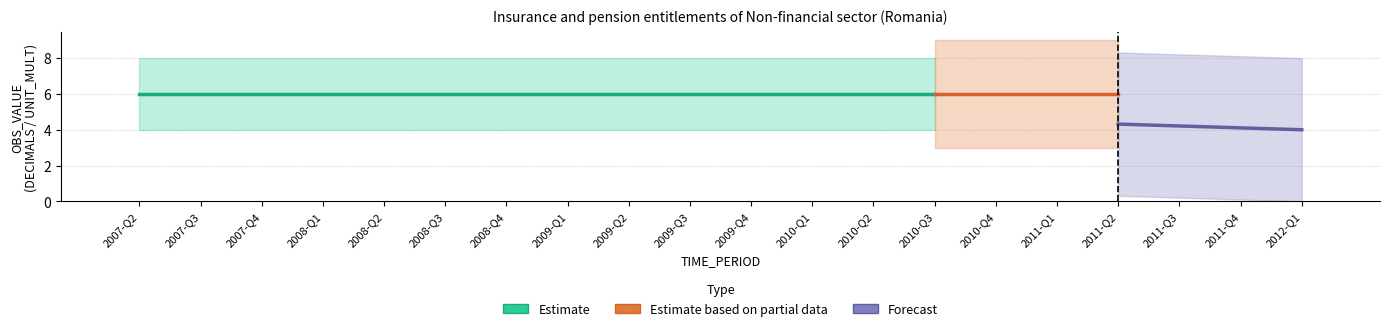

What position from the left is 2010-Q2?

13